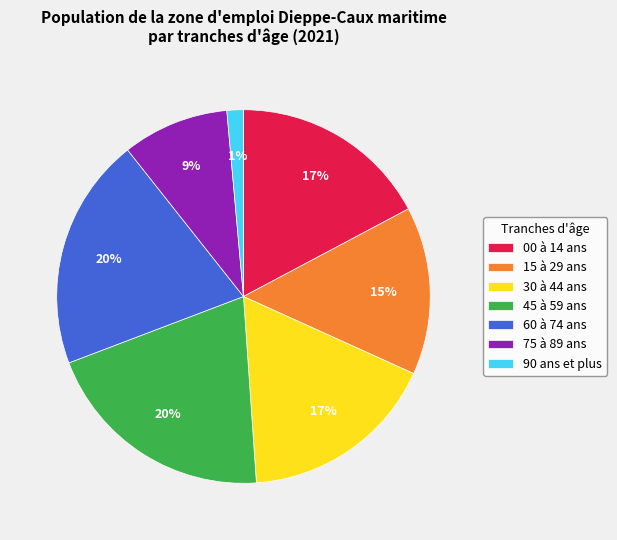

Between 30 à 44 ans and 90 ans et plus, which is larger?

30 à 44 ans